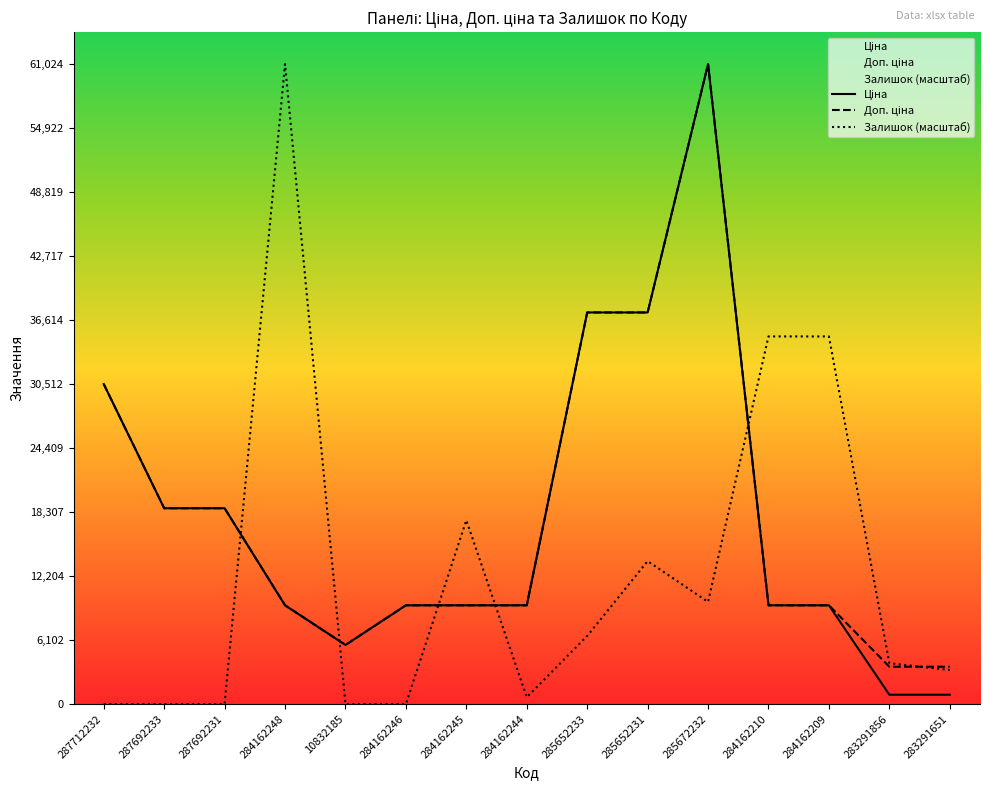

What is the average value of the Залишок (масштаб) series?

12421.3